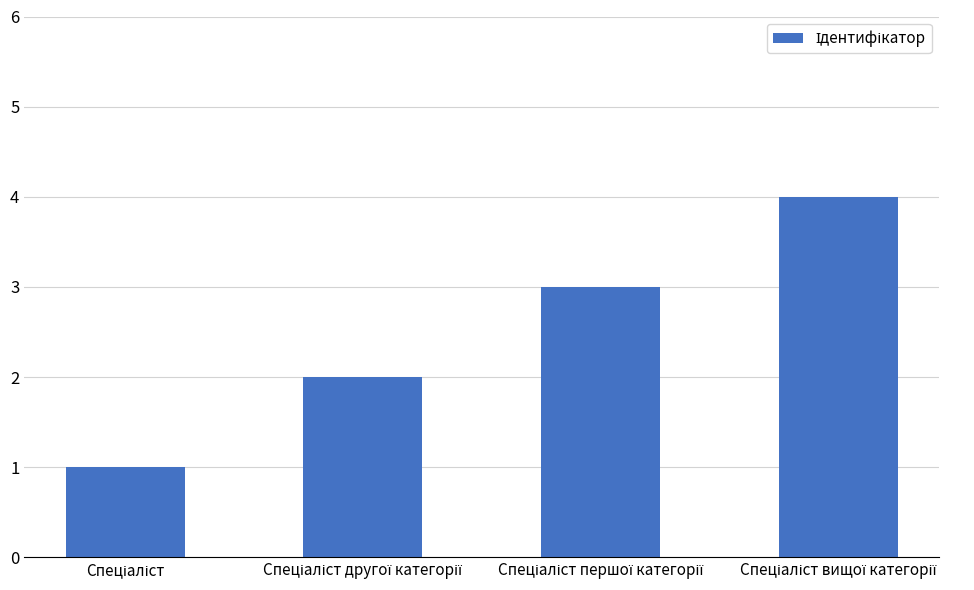

What is the maximum value shown in the chart?

4